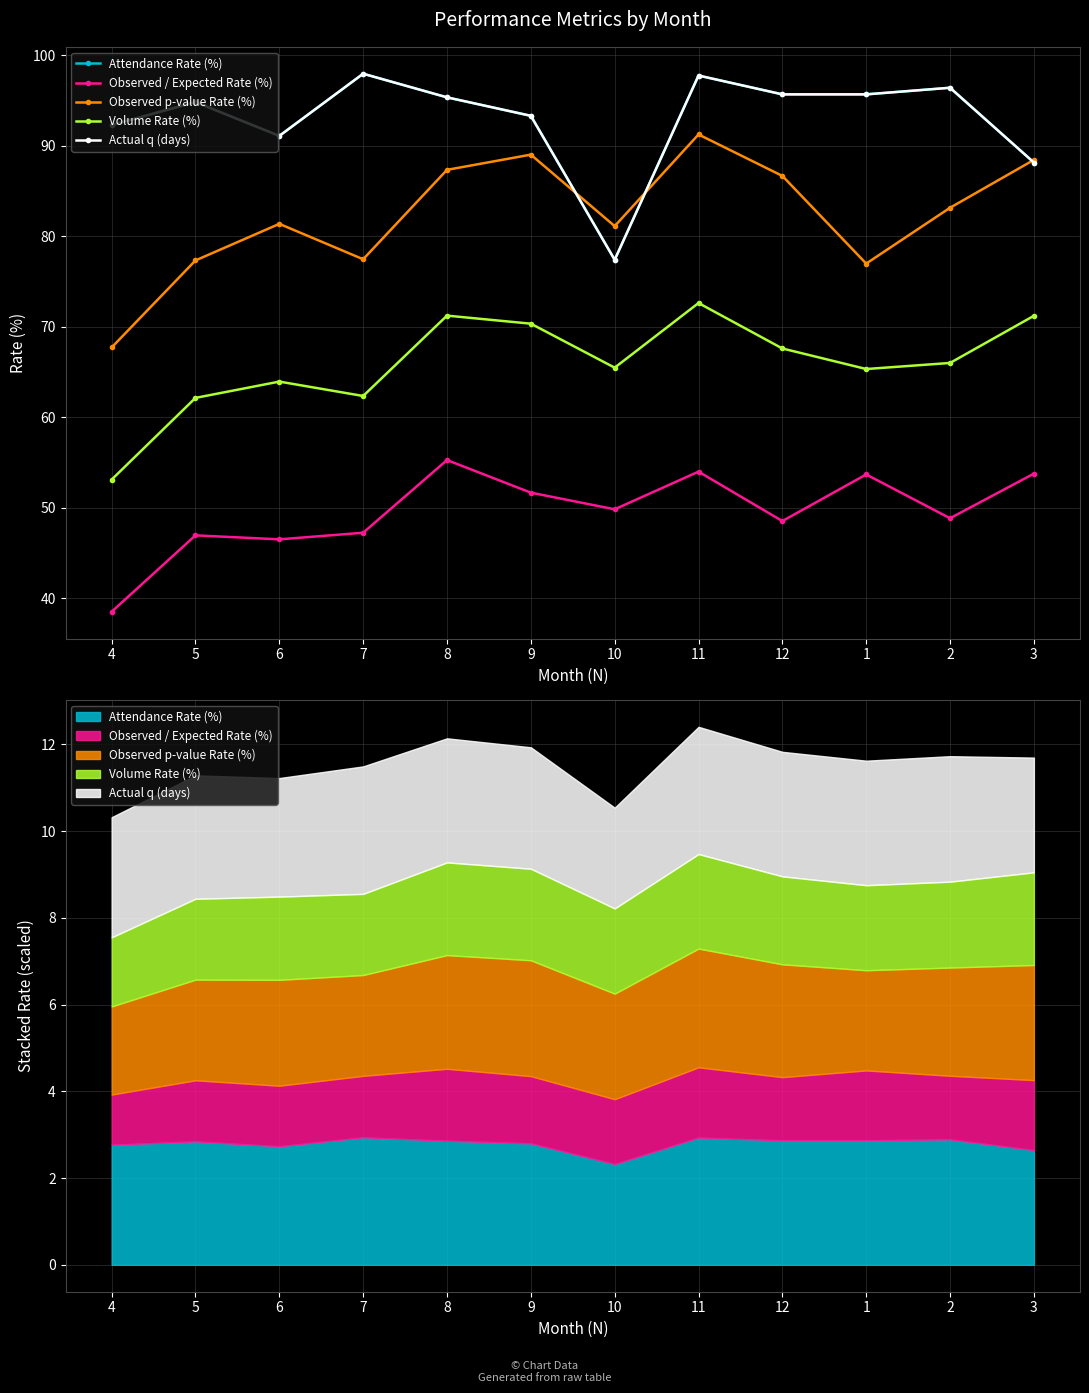

How many interior local valleys does the Observed / Expected Rate (%) series have?

4